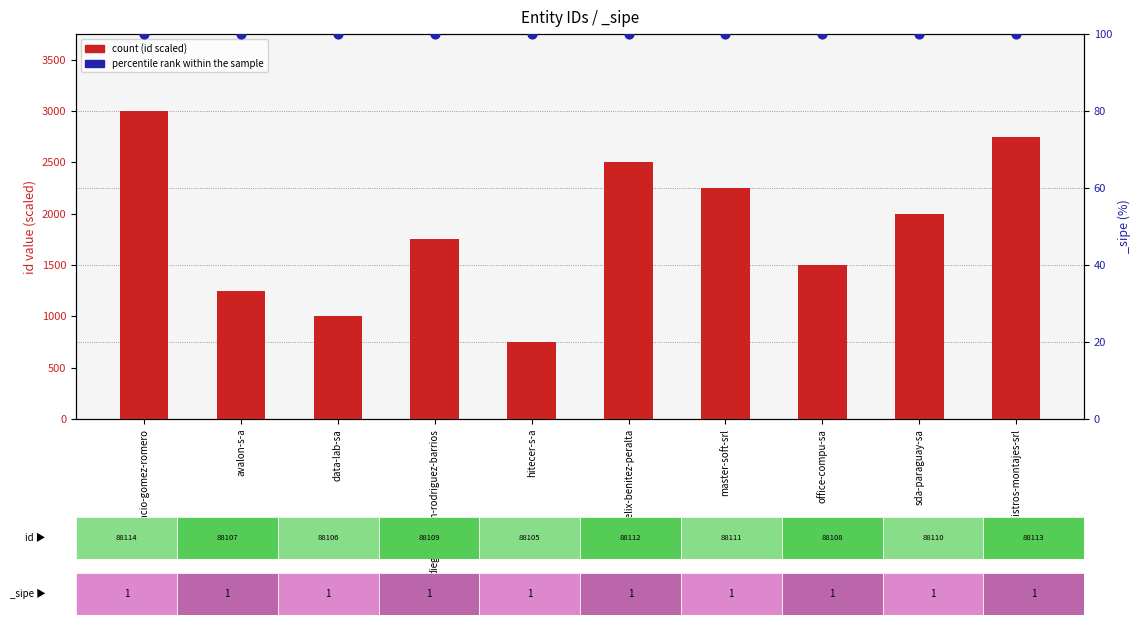

Which series has the largest Y range (max minus min)?

count (id scaled)